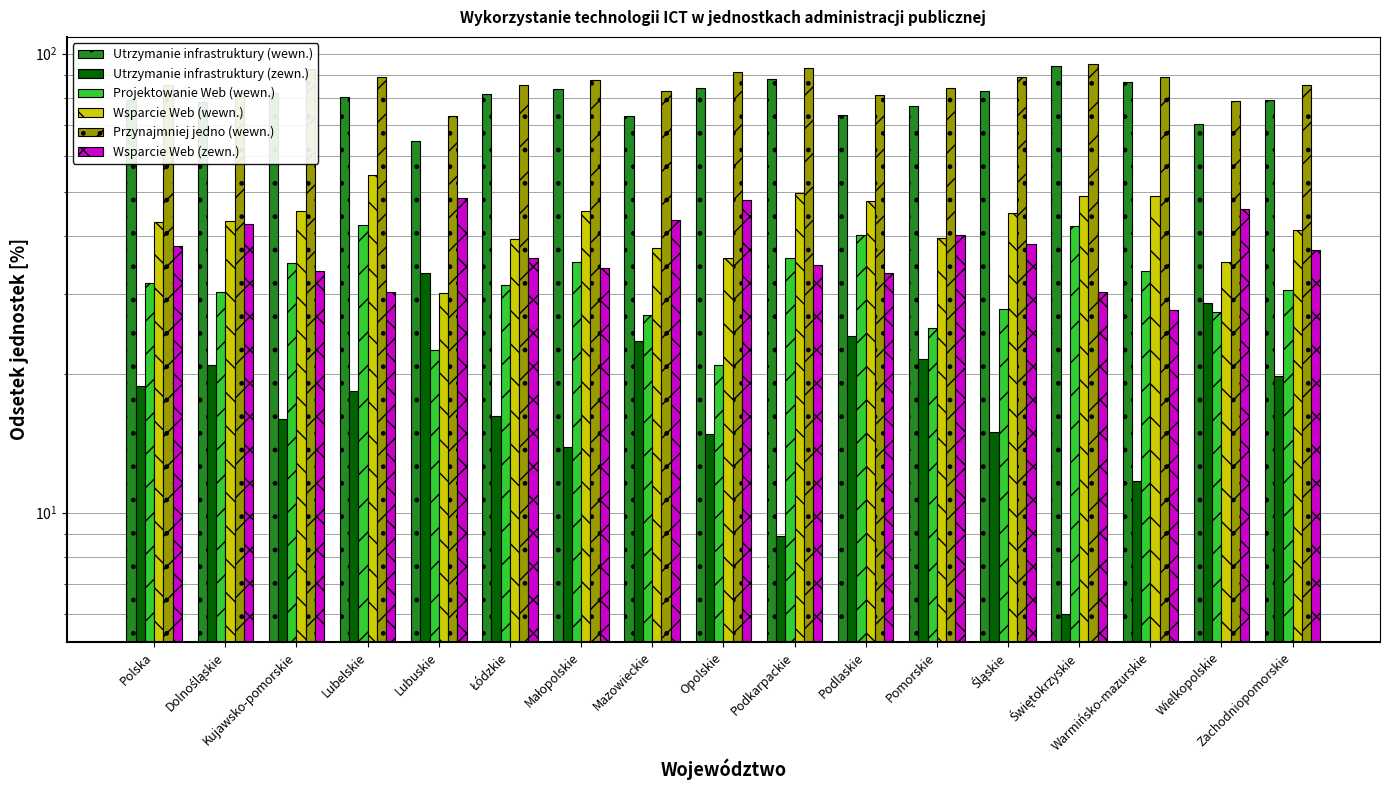

At which category is the sum across all series the highest?

Świętokrzyskie